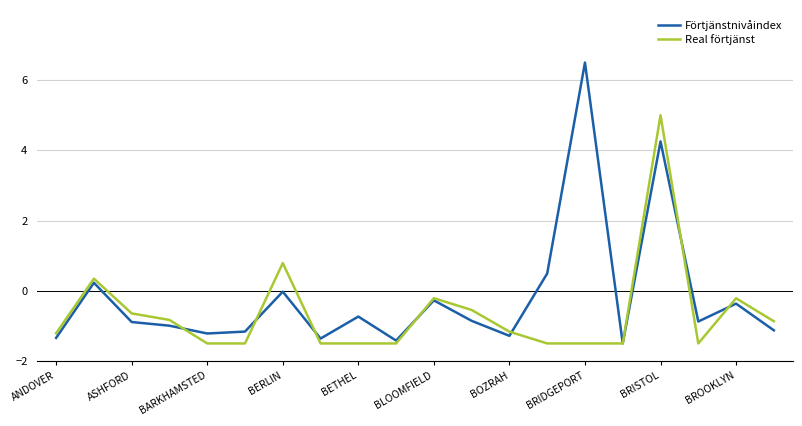

Which series has the largest total across all categories?

Förtjänstnivåindex